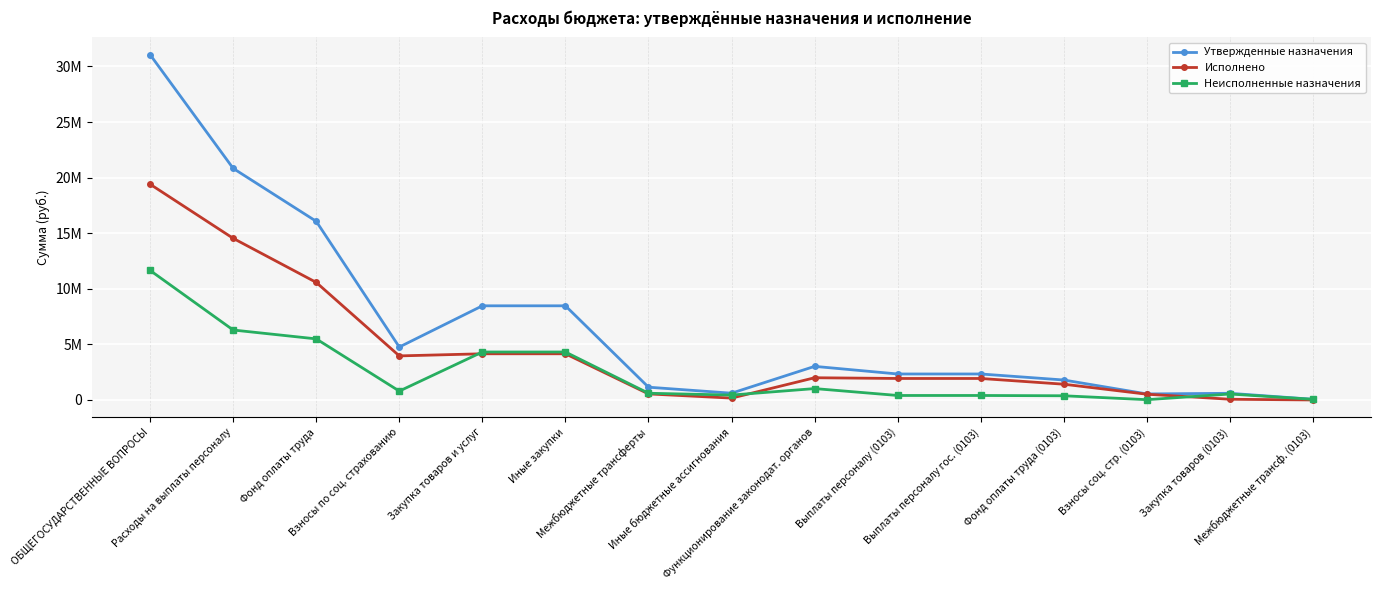

Which has a higher value, Межбюджетные трансф. (0103) or Закупка товаров (0103)?

Закупка товаров (0103)